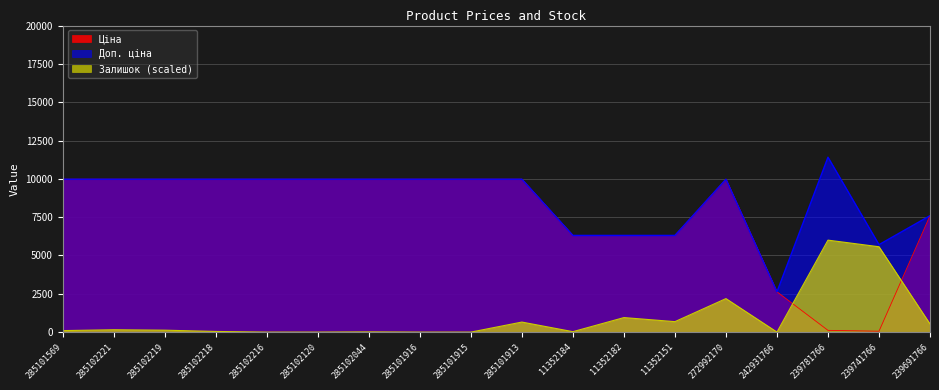

List the labels in order of Ціна value, smallest first.

239741766, 239781766, 242931766, 11352184, 11352182, 11352151, 239691766, 285101569, 285102221, 285102219, 285102218, 285102216, 285102120, 285102044, 285101916, 285101915, 285101913, 272992170